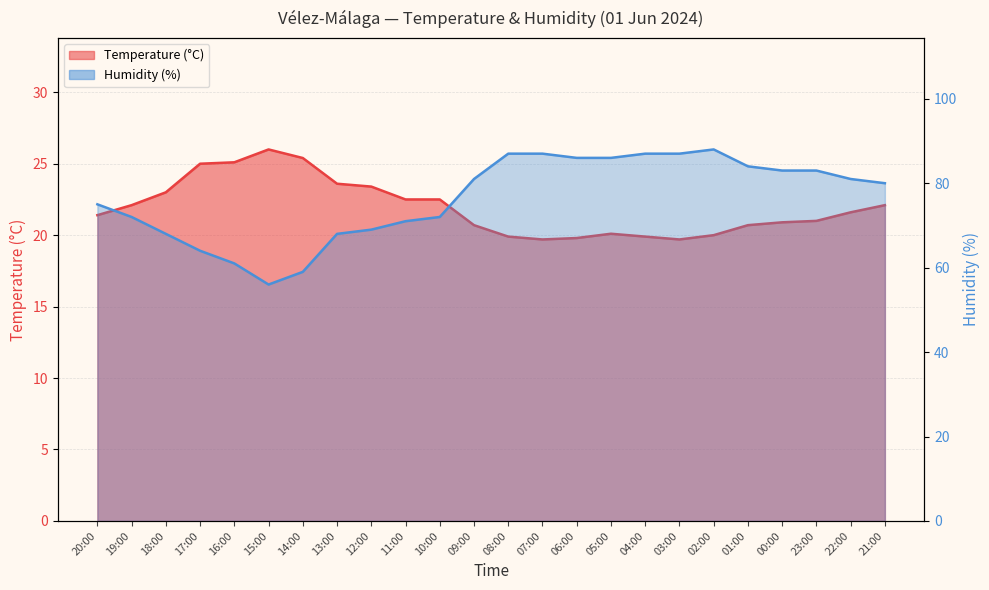

What is the label of the 21st point from the right?

17:00